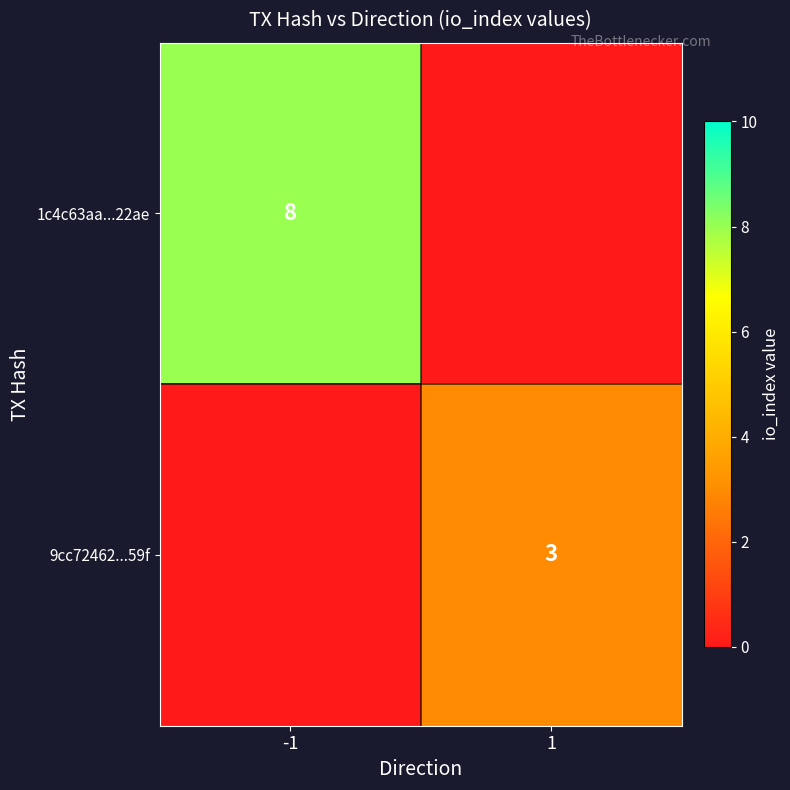

Which category has the lowest value across all series?

1